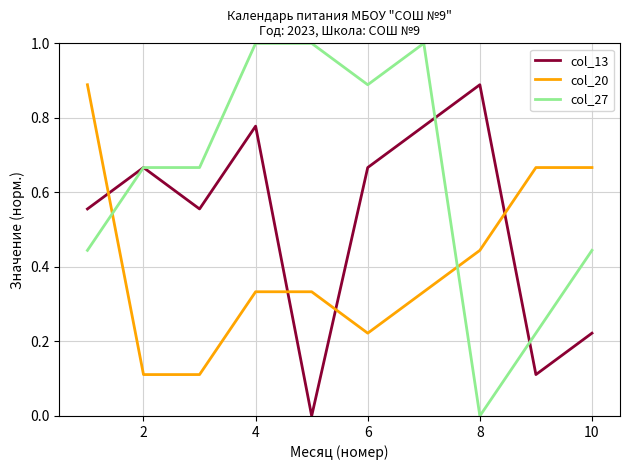

Which series has the largest total across all categories?

col_27